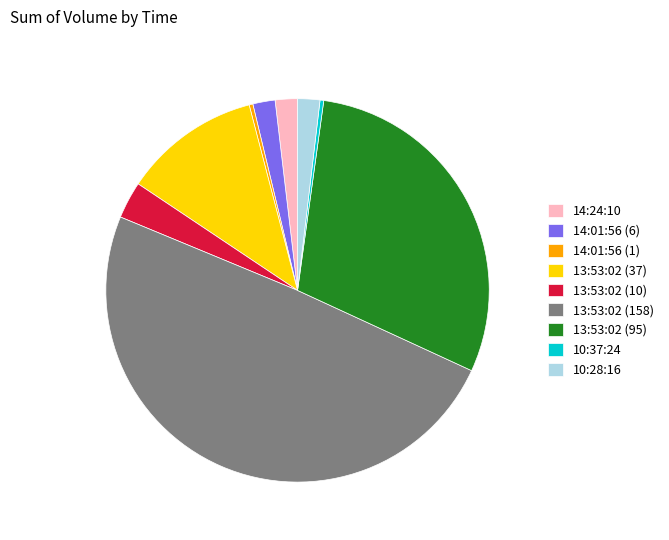

Which slice is the largest?

13:53:02 (158)